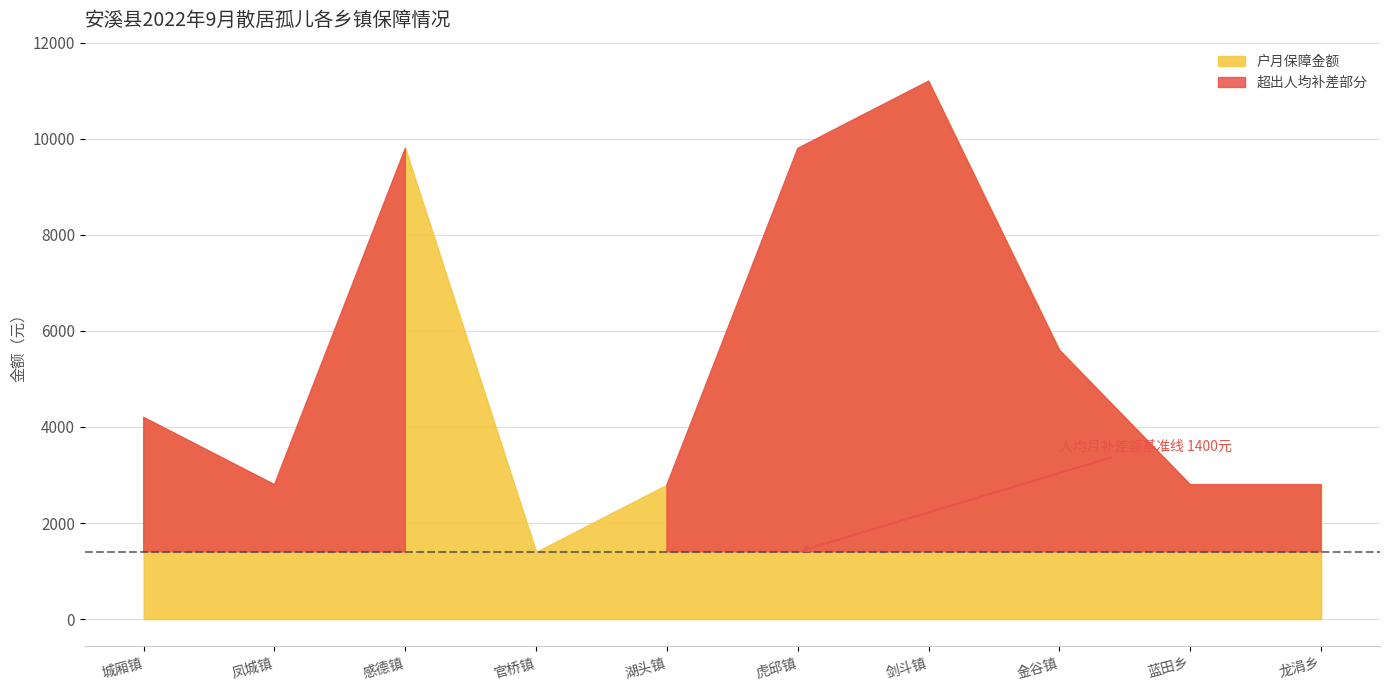

What is the spread (max minus min) of values at 虎邱镇?

8400